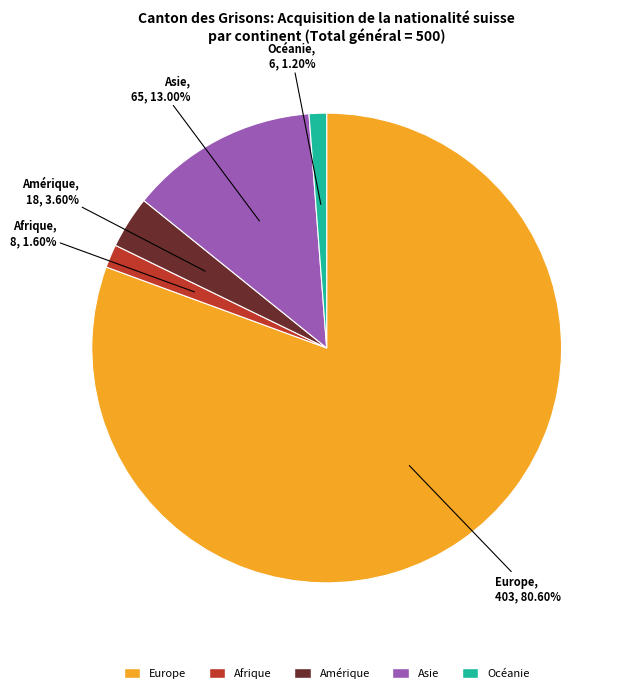

How many slices are in this pie chart?

5